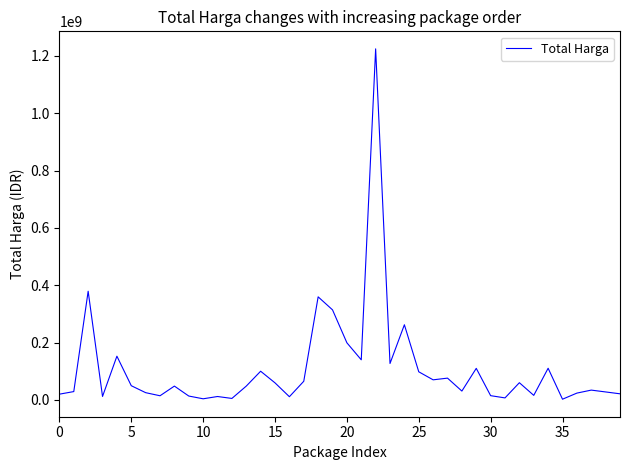

What is the sum of all values?

4375595175